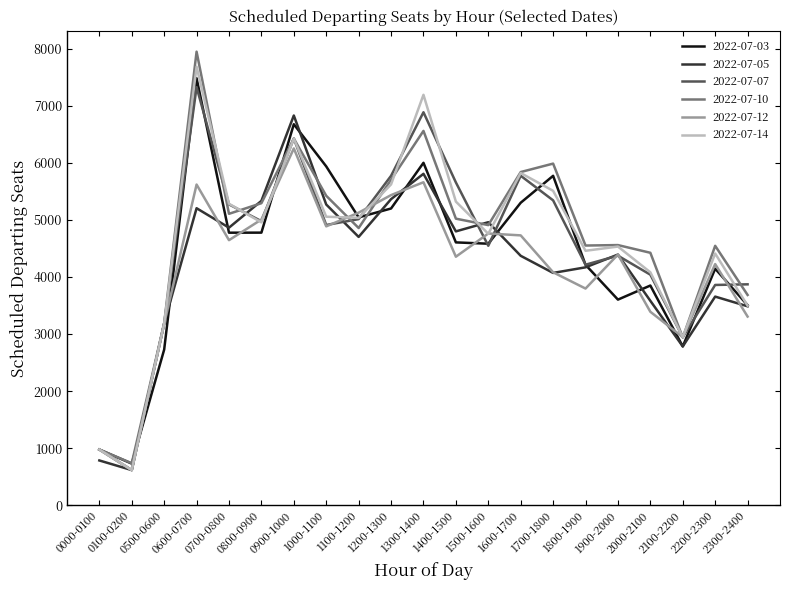

What is the average value of the 2022-07-12 series?

4162